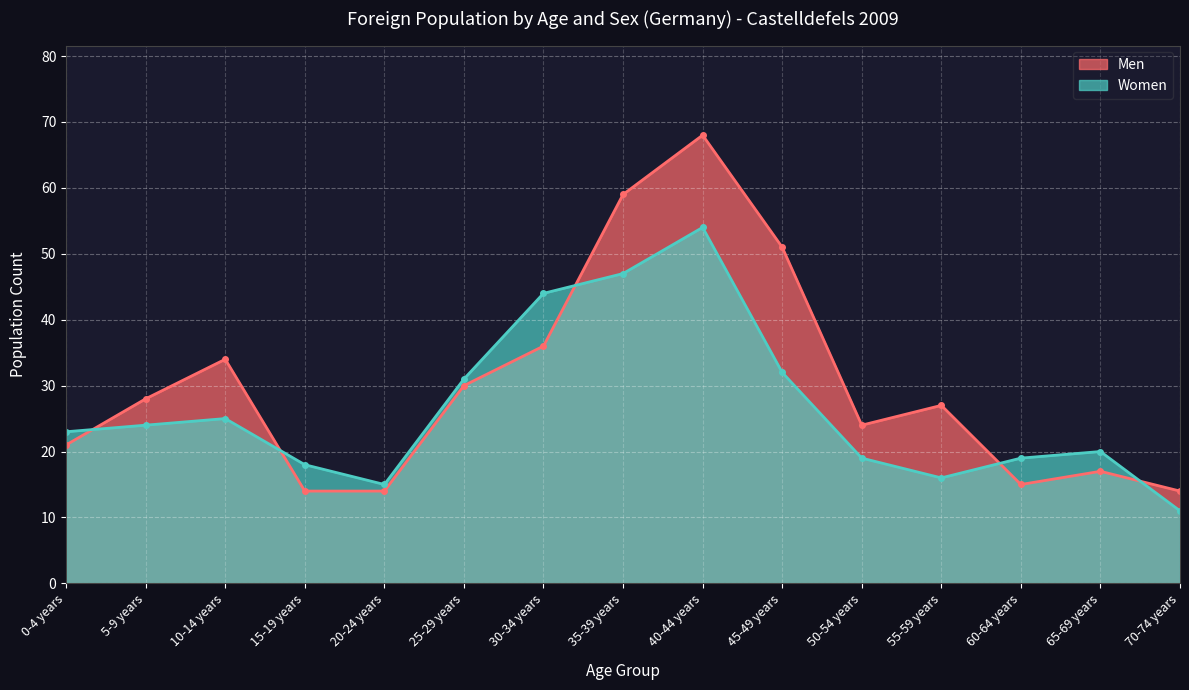

How many data points does each series have?

15